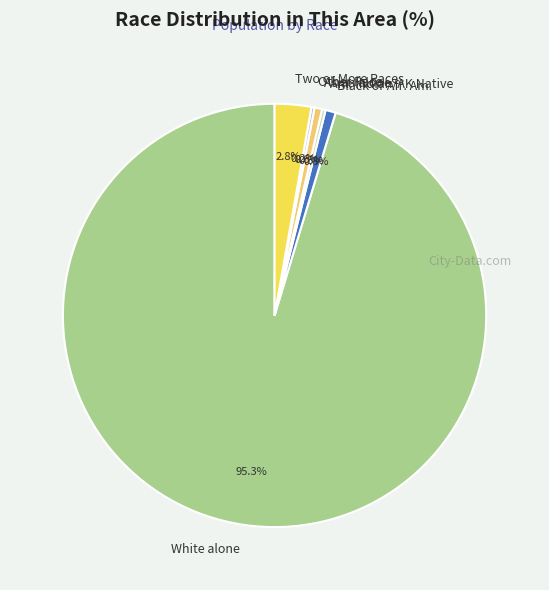

What percentage do Asian alone and Two or More Races together represent?

3.4%